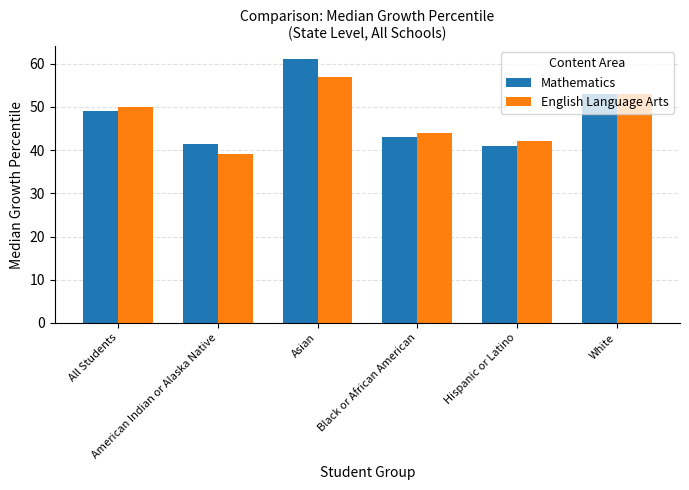

What is the difference between the second highest and minimum values in the English Language Arts series?

14.0